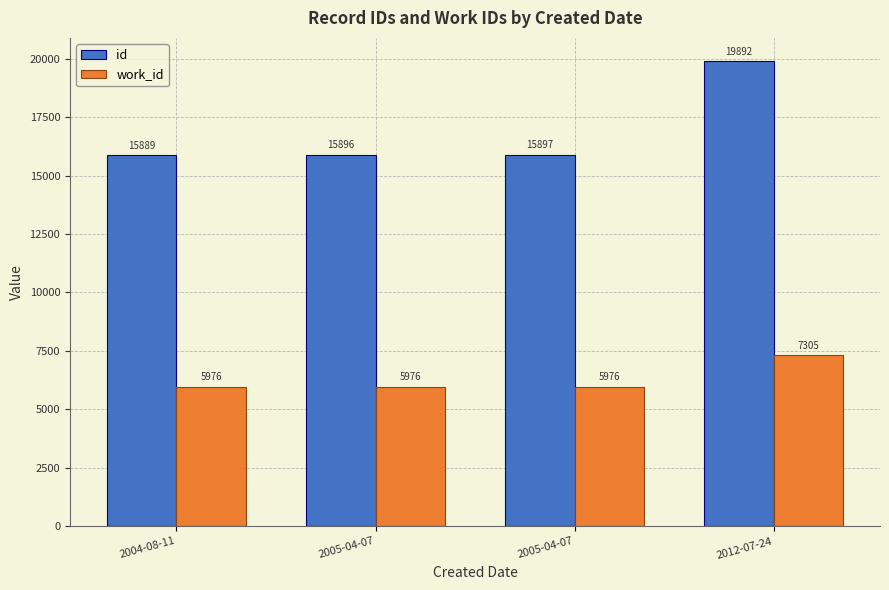

At which label is work_id closest to 6640?

2004-08-11